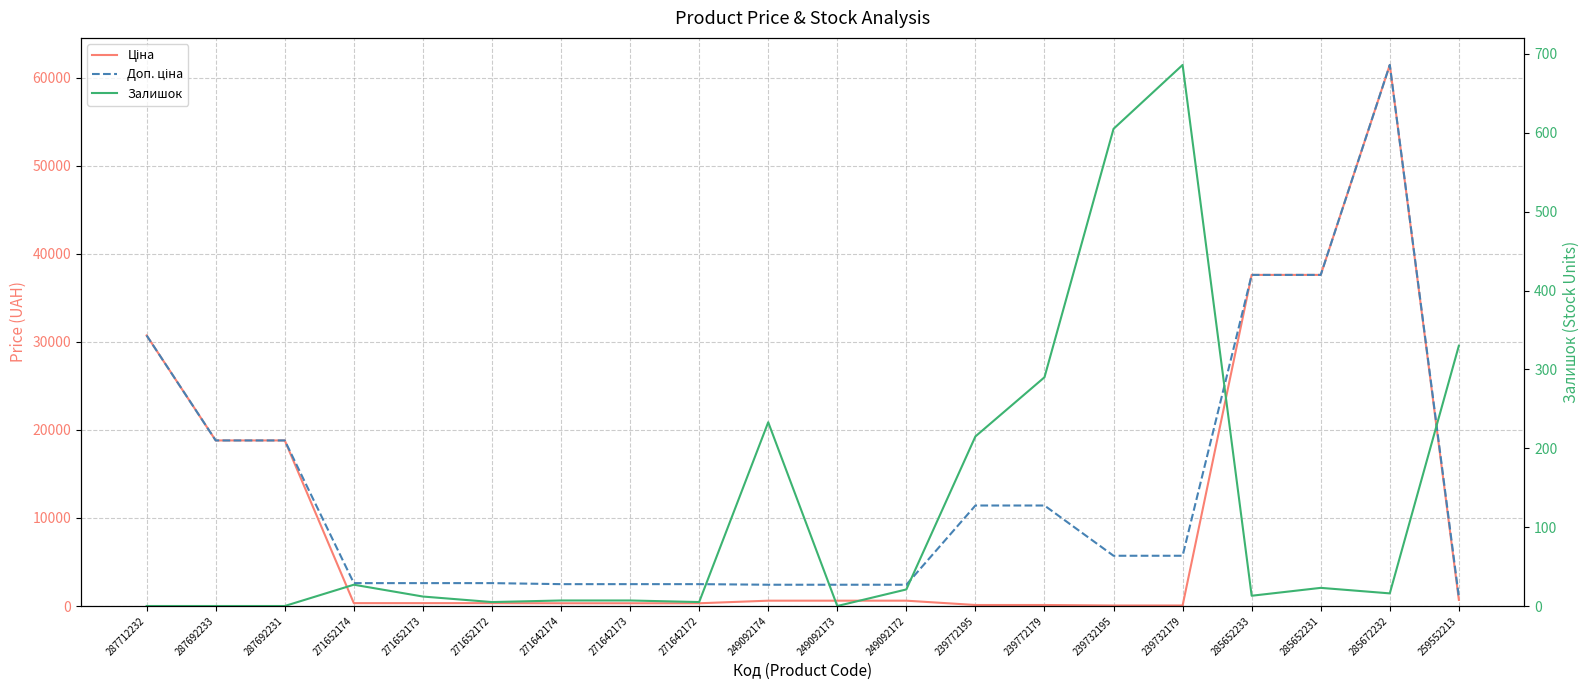

Count the number of categories in the chart.

20